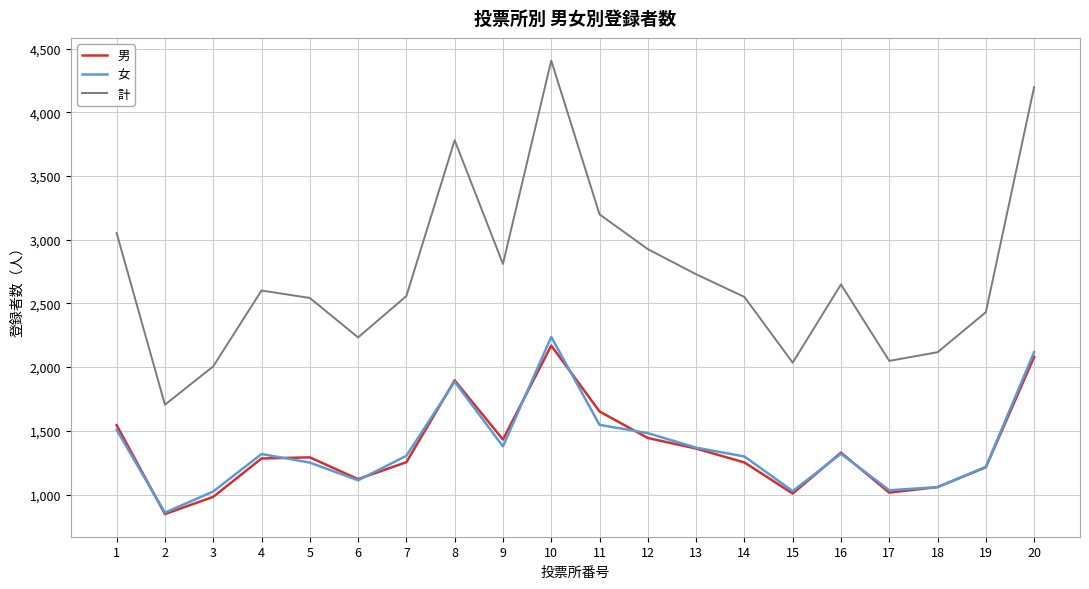

True or false: 計 and 男 intersect in this chart.

False